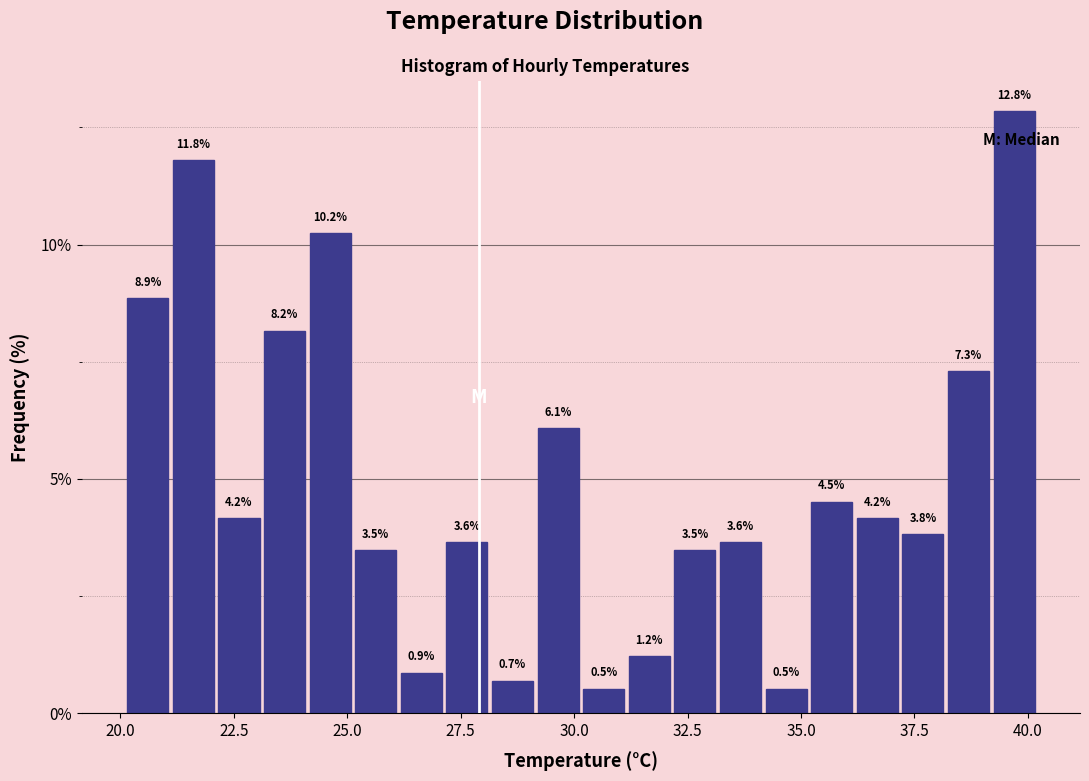

Around what value on the x-axis is the tallest bar? Give the approximate position of its centre, as read against the axis.

39.5